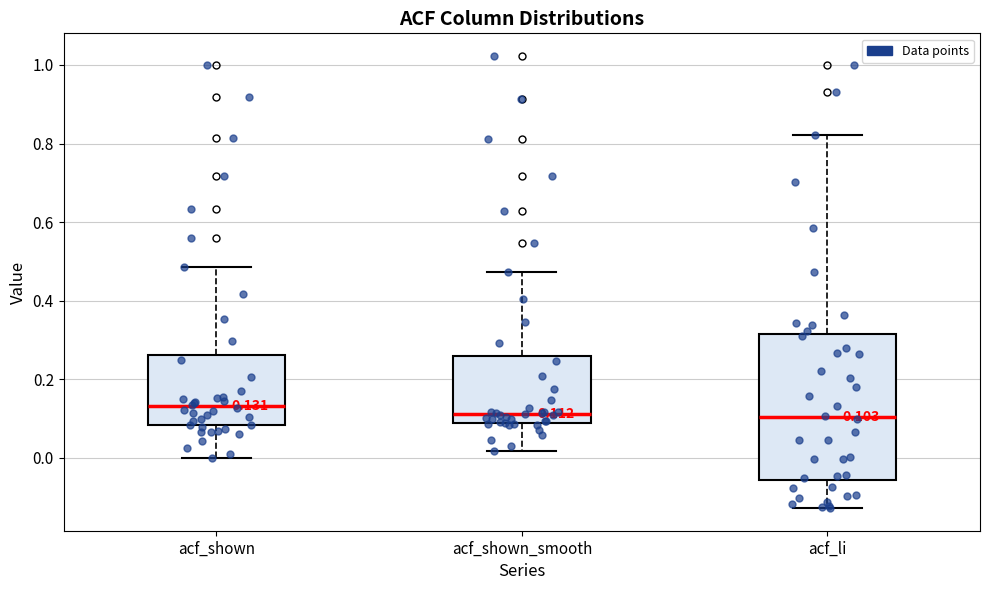

Which box is the tallest, from its lower edge to its upper edge?

acf_li